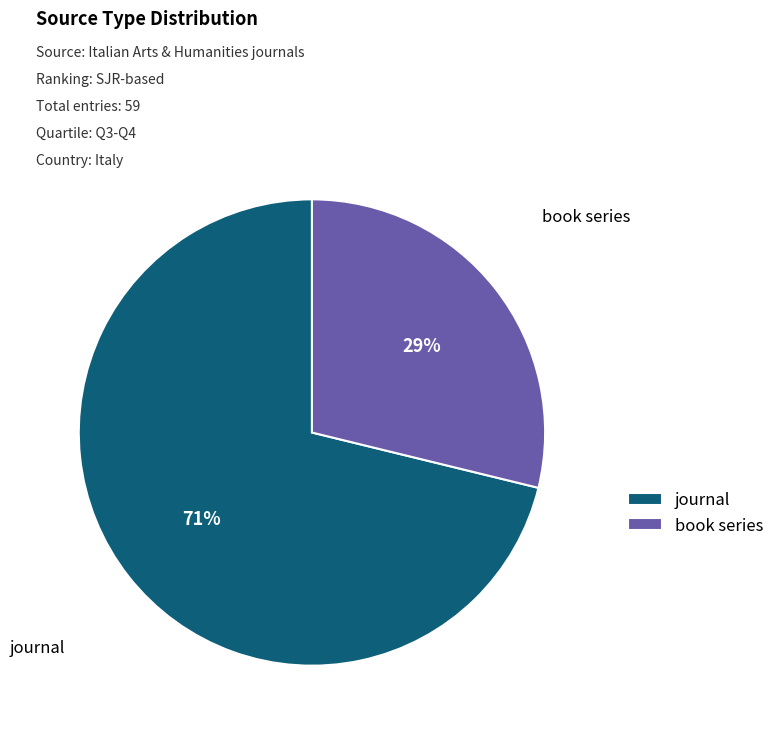

Is book series the majority of the pie?

No